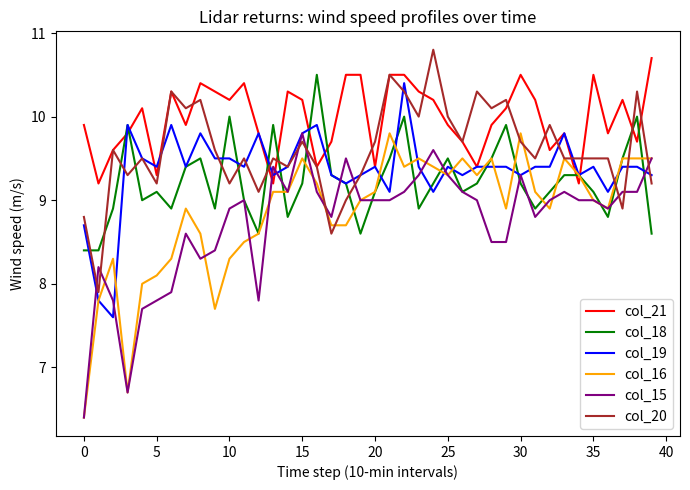

What is the sum of all col_18 values?

369.2